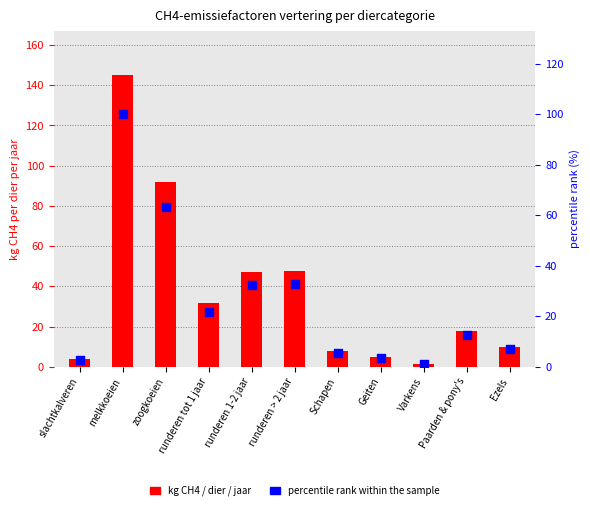

Which series has the largest total across all categories?

kg CH4 per dier per jaar